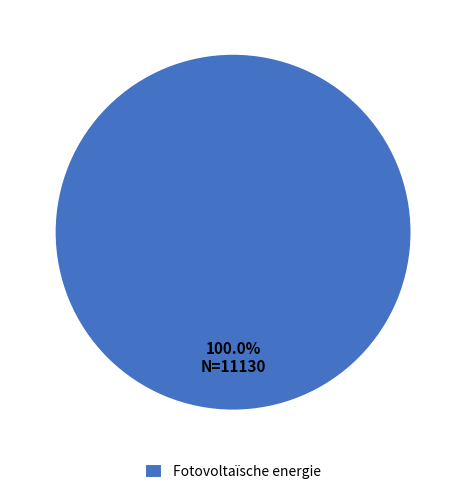

Rank the categories by value from lowest to highest.

Fotovoltaïsche energie